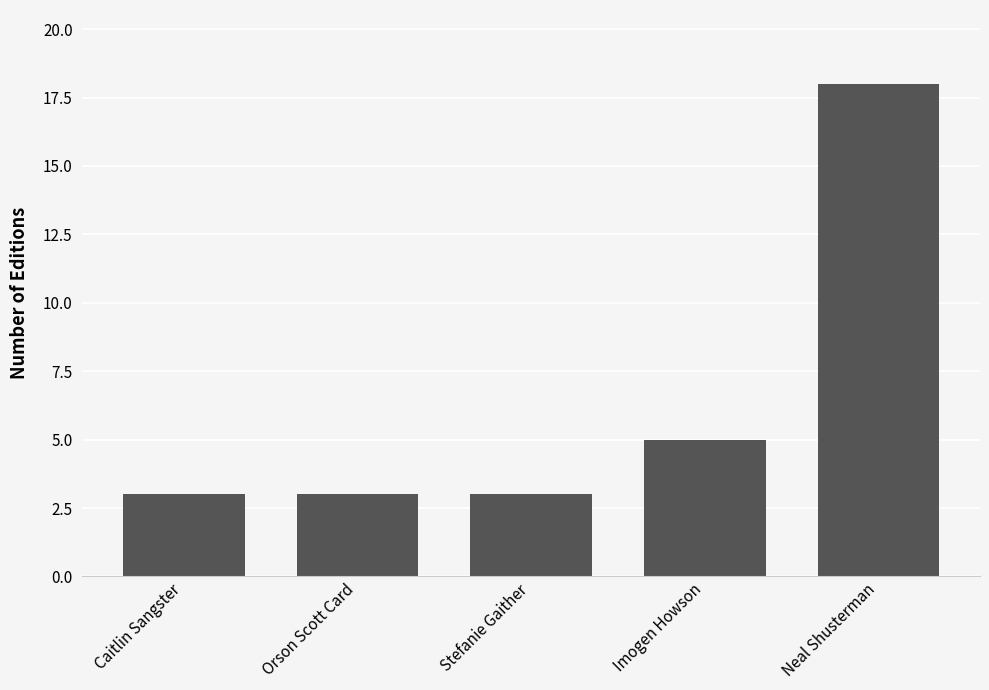

Where is the data nearest to the value 10?

Imogen Howson